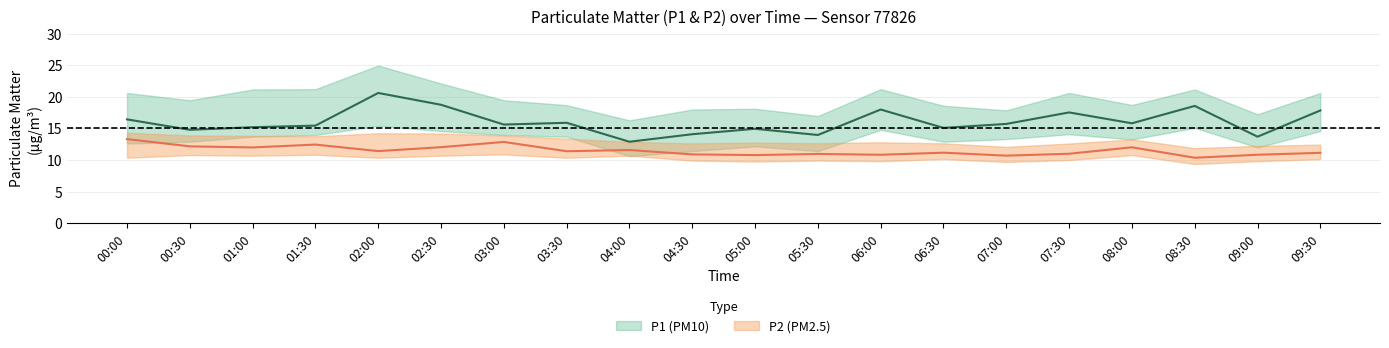

Rank the categories by P2_lower value from highest to lowest.

03:00, 01:30, 00:30, 08:00, 01:00, 02:30, 04:00, 00:00, 02:00, 03:30, 06:30, 09:30, 07:30, 04:30, 05:30, 06:00, 09:00, 05:00, 07:00, 08:30